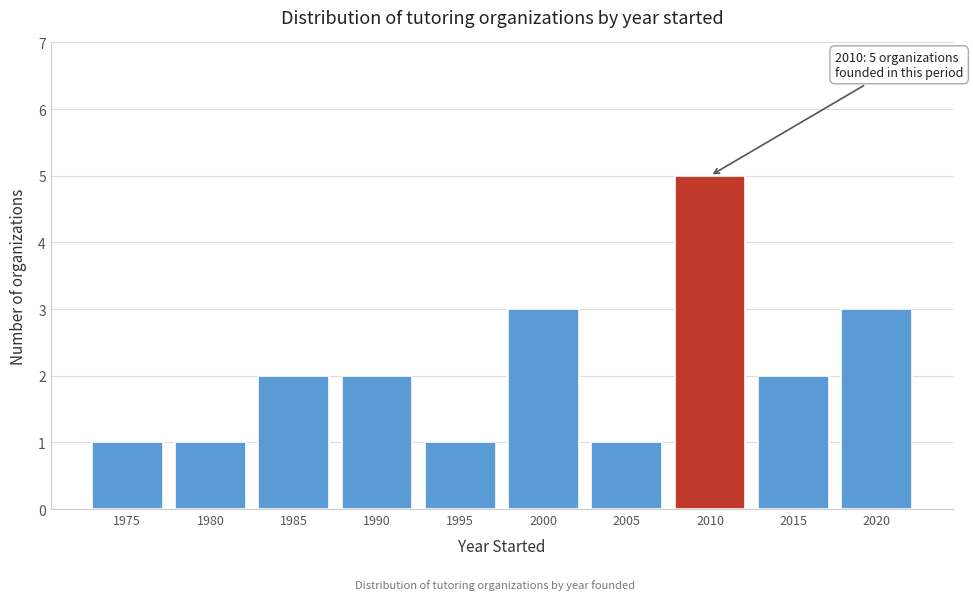

Reading left to right, extract all data points from this chart.

1	1	2	2	1	3	1	5	2	3